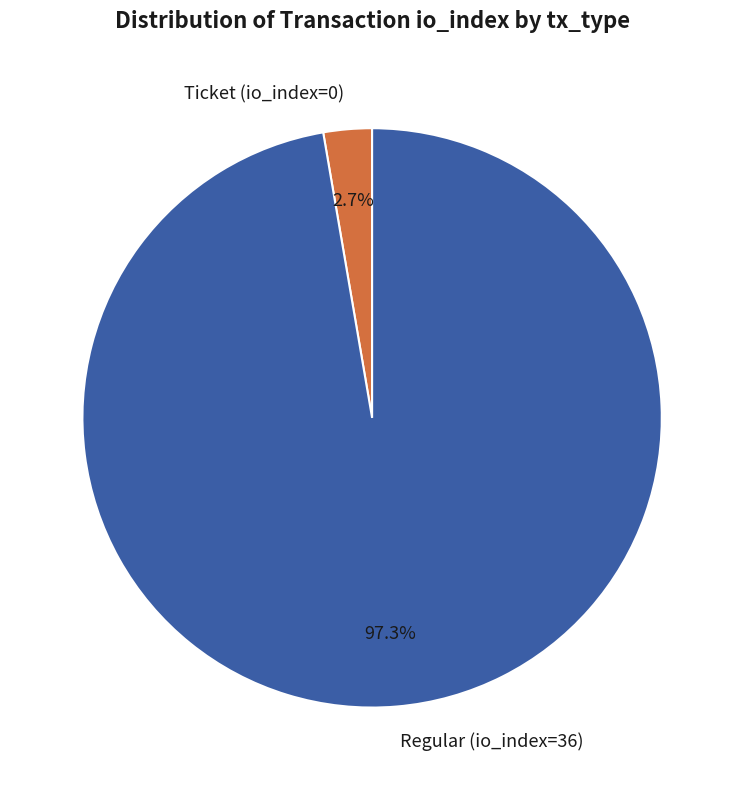

Approximately how many times larger is the value at Regular (io_index=36) compared to Ticket (io_index=0)?

36.0